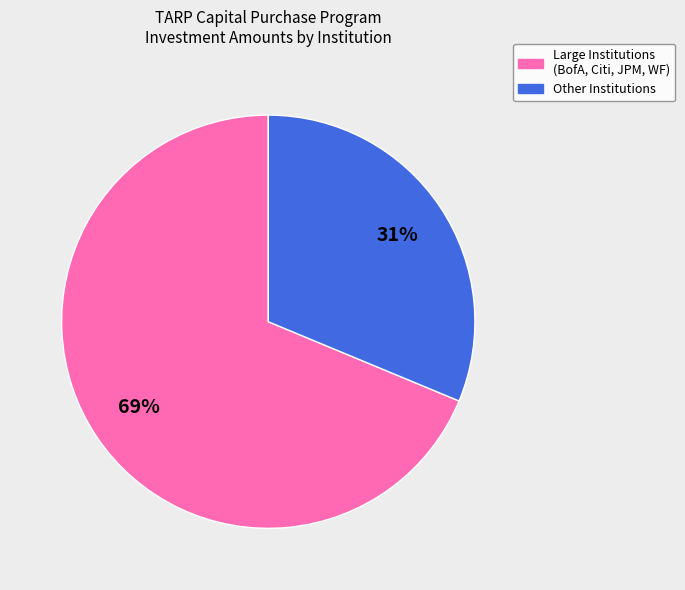

Combined, do Large Institutions (BofA, Citi, JPM, WF) and Other Institutions account for over 50%?

Yes